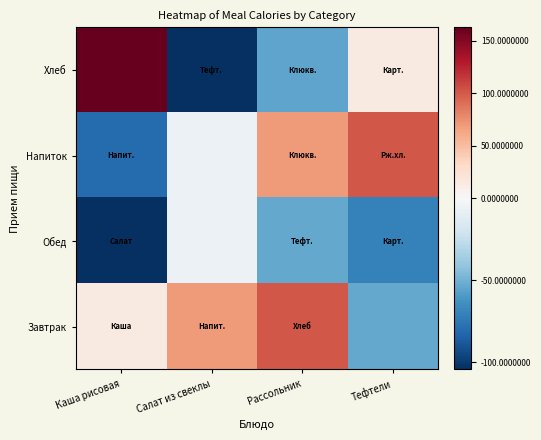

Which series has the widest spread of values?

Хлеб